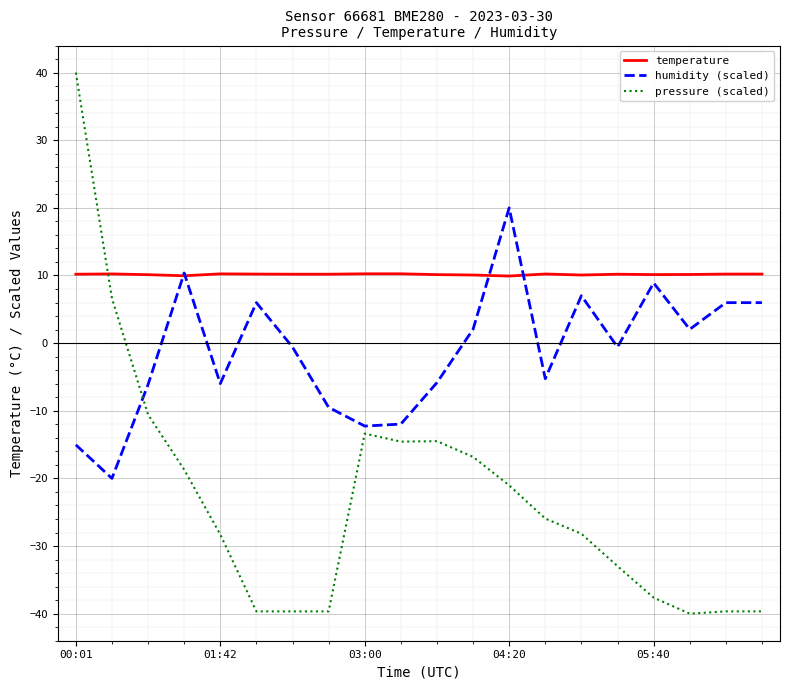

How many times do pressure (scaled) and temperature cross each other?

1